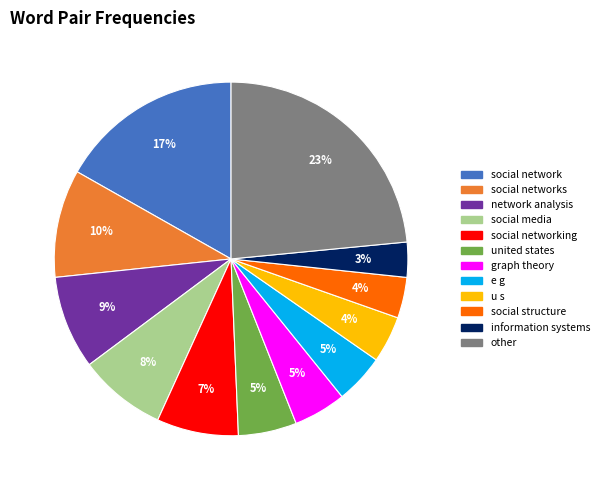

To the nearest percent, what is the difference between the u s and social networking slice percentages?

3%